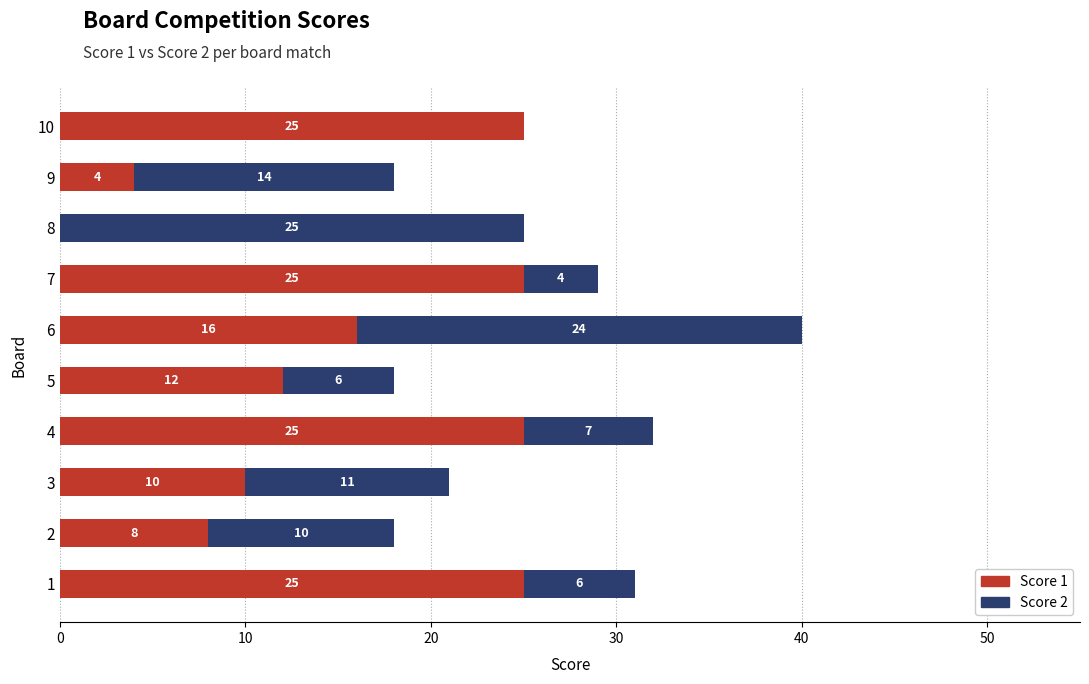

What is the total value across all series at 4?

32